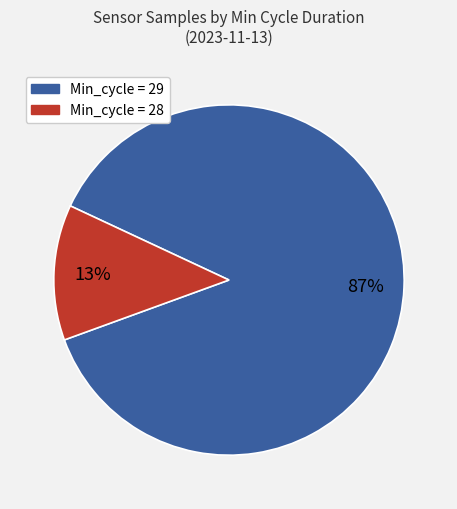

Count the number of slices in the pie.

2